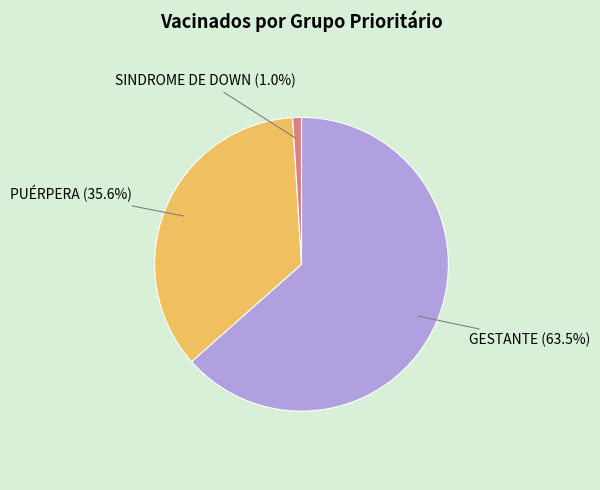

Count the number of slices in the pie.

3